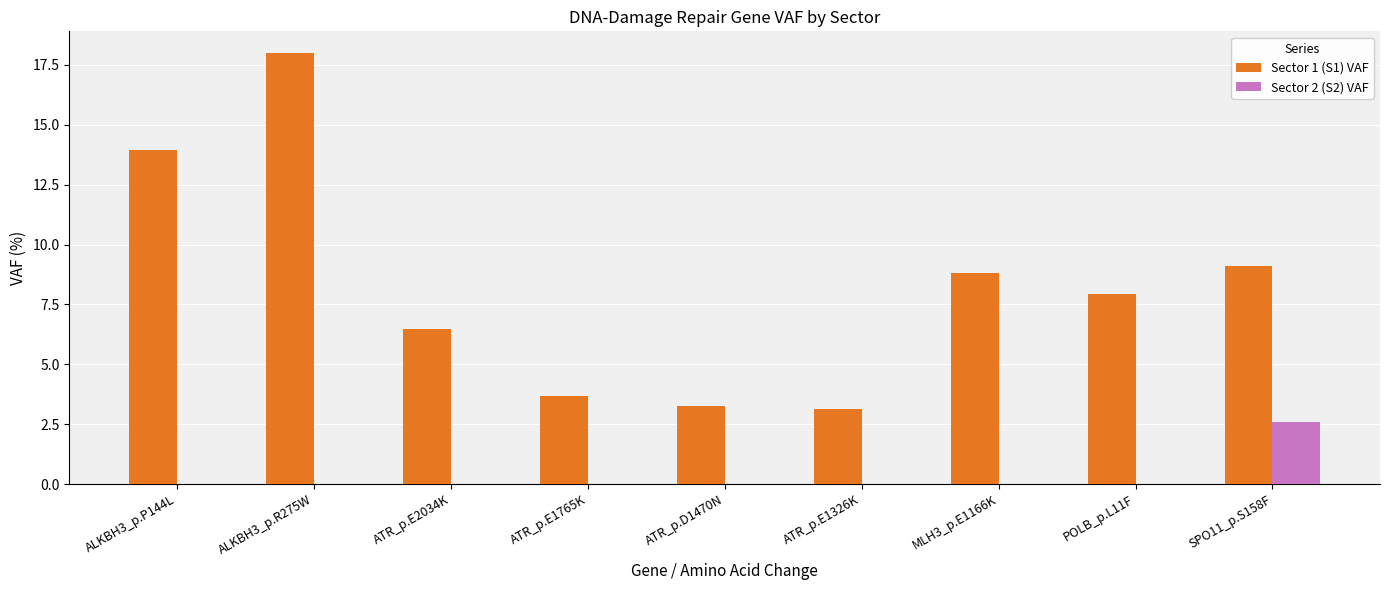

What is the sum of all Sector 1 (S1) VAF values?

74.3